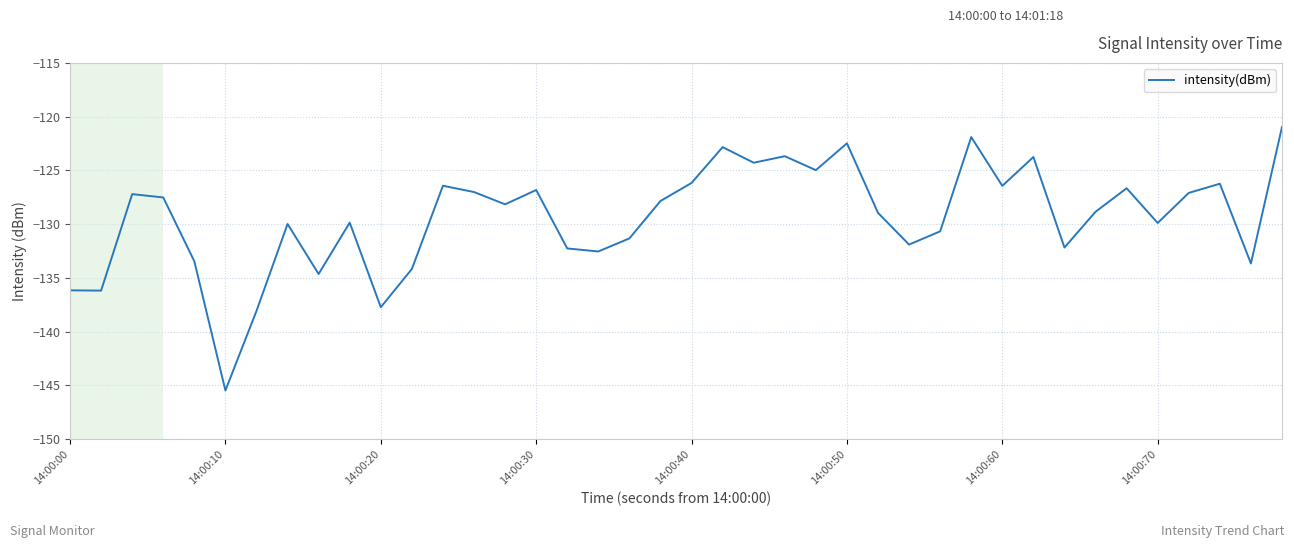

What is the greatest value displayed?

-121.0